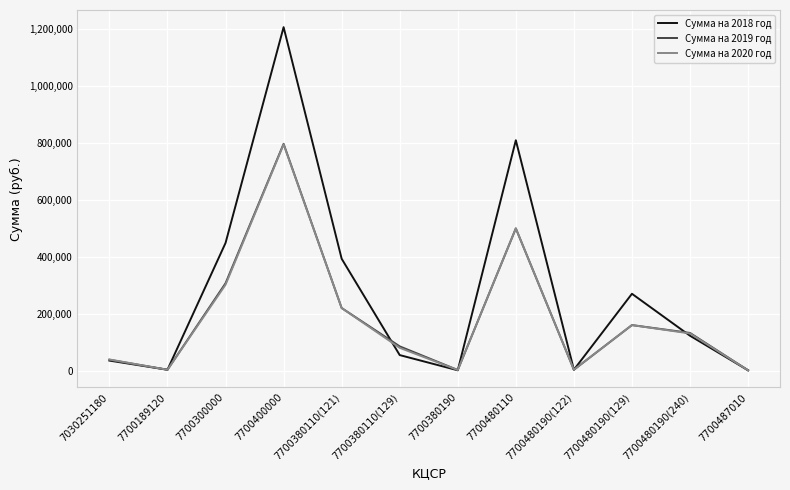

Is the value of Сумма на 2019 год at 7700480190(240) greater than the value of Сумма на 2018 год at 7700380110(121)?

No